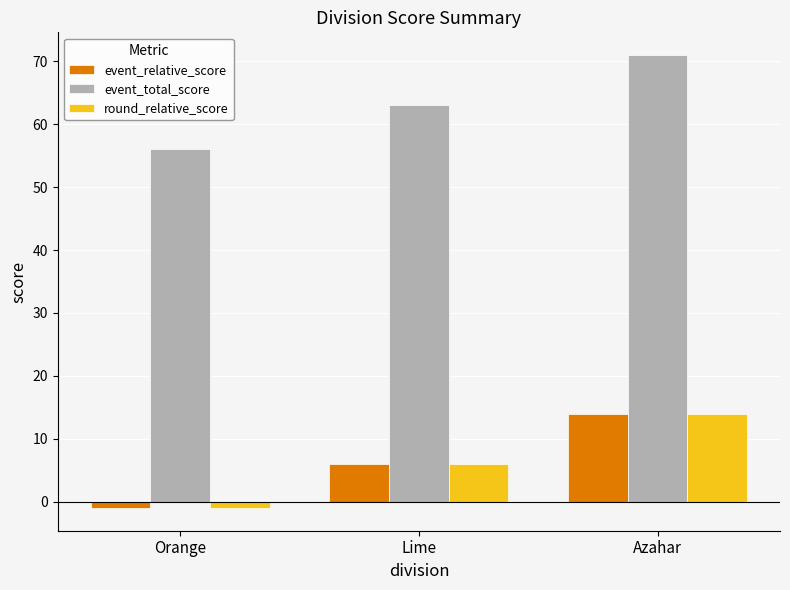

What is the greatest value displayed?

71